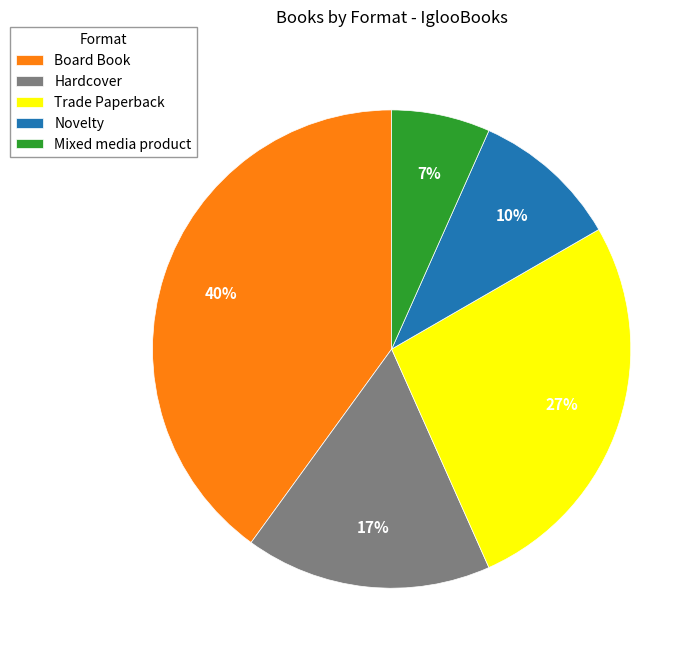

What is the smallest slice in the pie chart?

Mixed media product